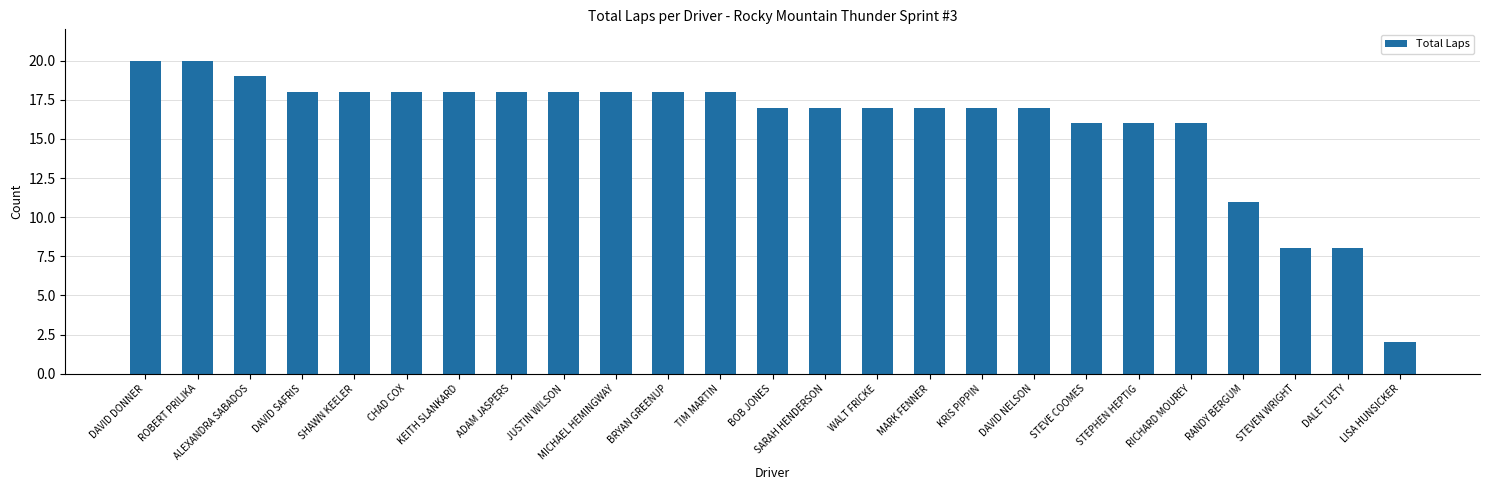

What is the difference between the maximum and minimum values?

18